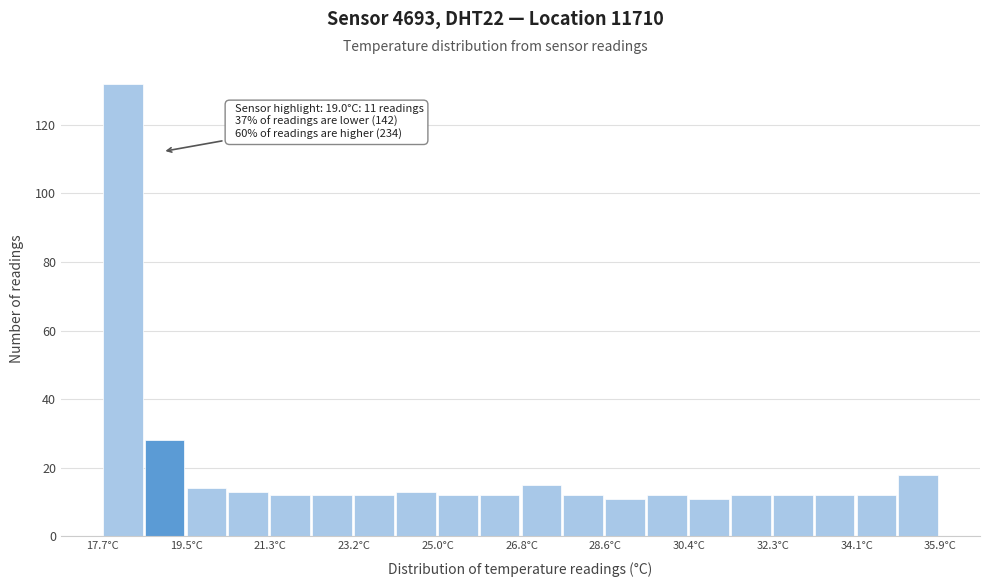

Over which range of the x-axis is the bar tallest?

17.8 to 18.6